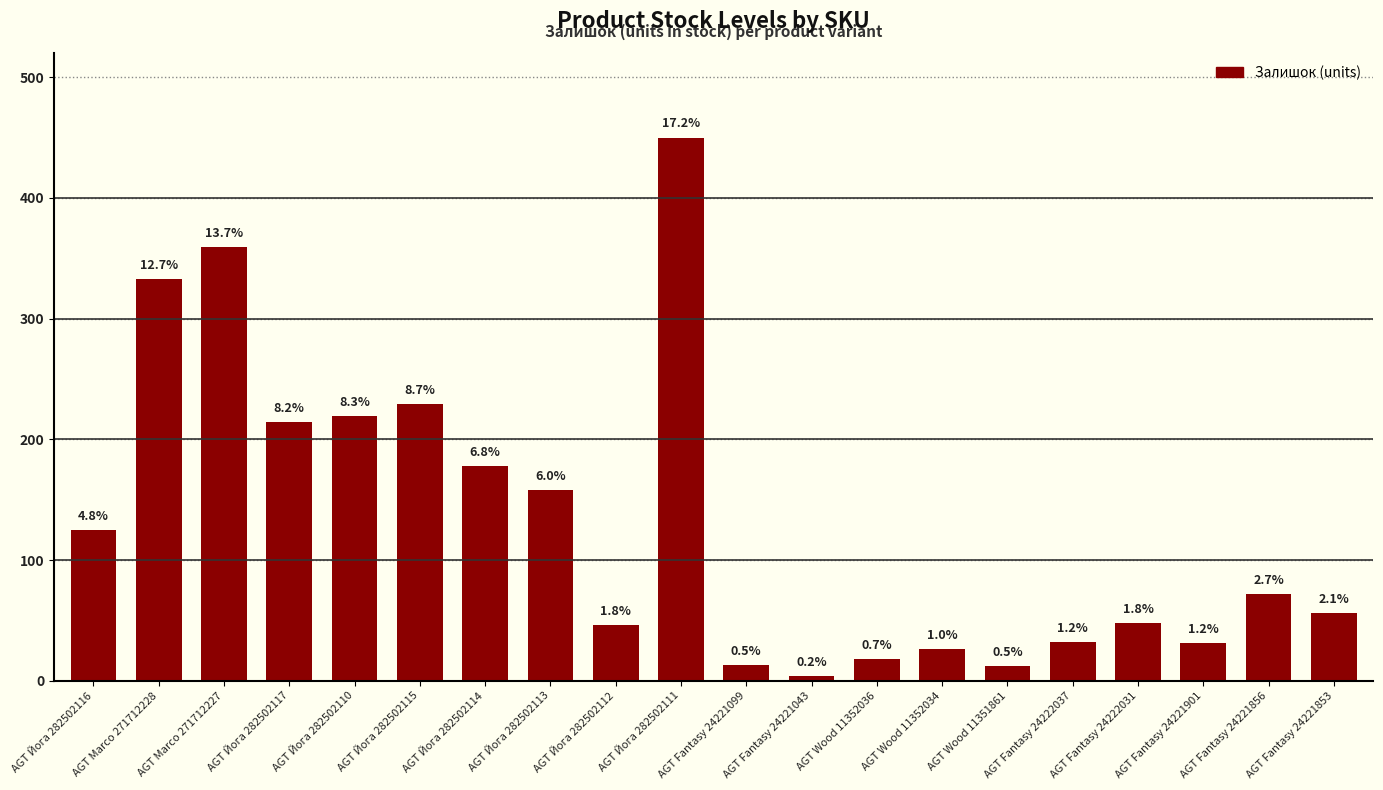

What is the difference between the values at AGT Йога 282502113 and AGT Йога 282502115?

71